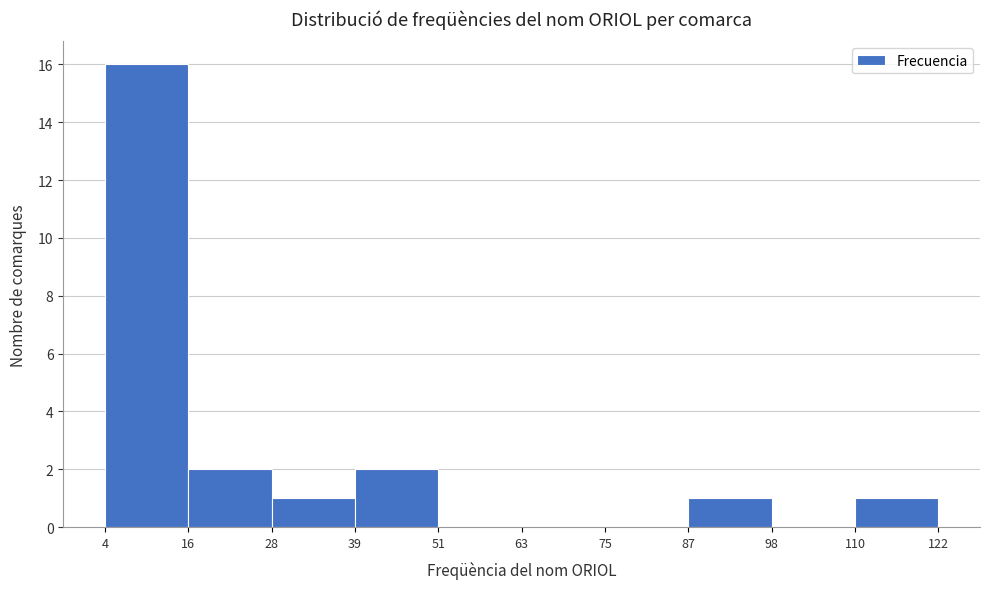

How tall is the bar that spans 16 to 28 on the x-axis? The values are not printed on the chart, so give them approximately, as read against the axis.

2